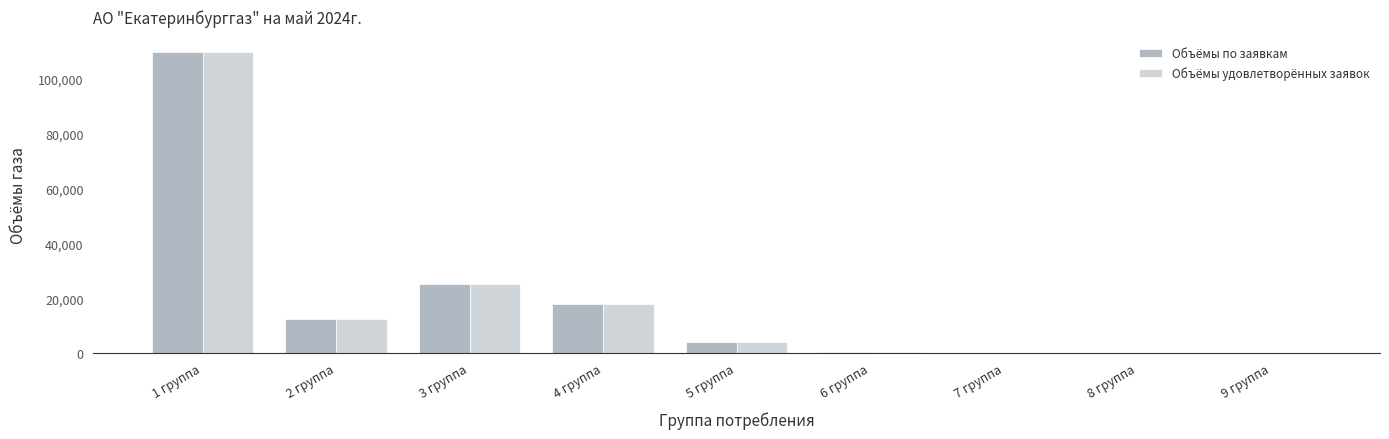

At which label is Объёмы по заявкам closest to 55004?

3 группа